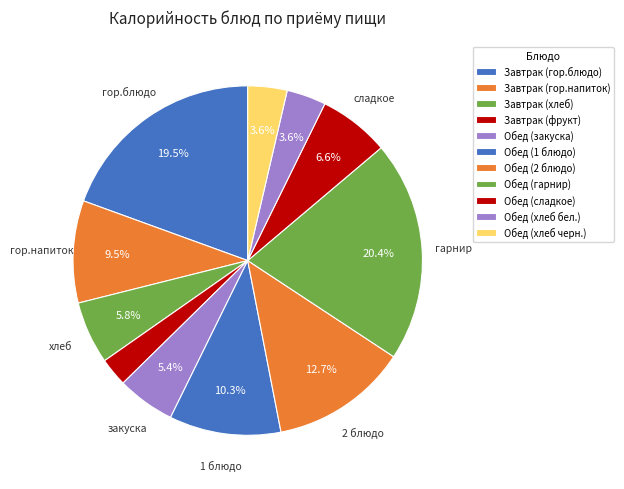

How many slices are in this pie chart?

11